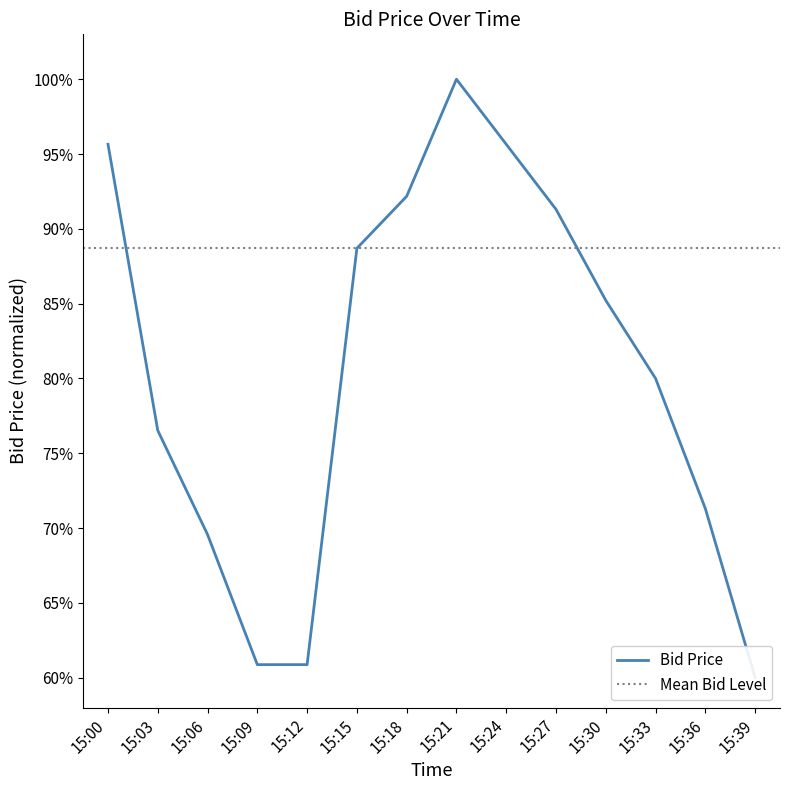

What is the sum of the values at 15:33 and 15:06?

149.6